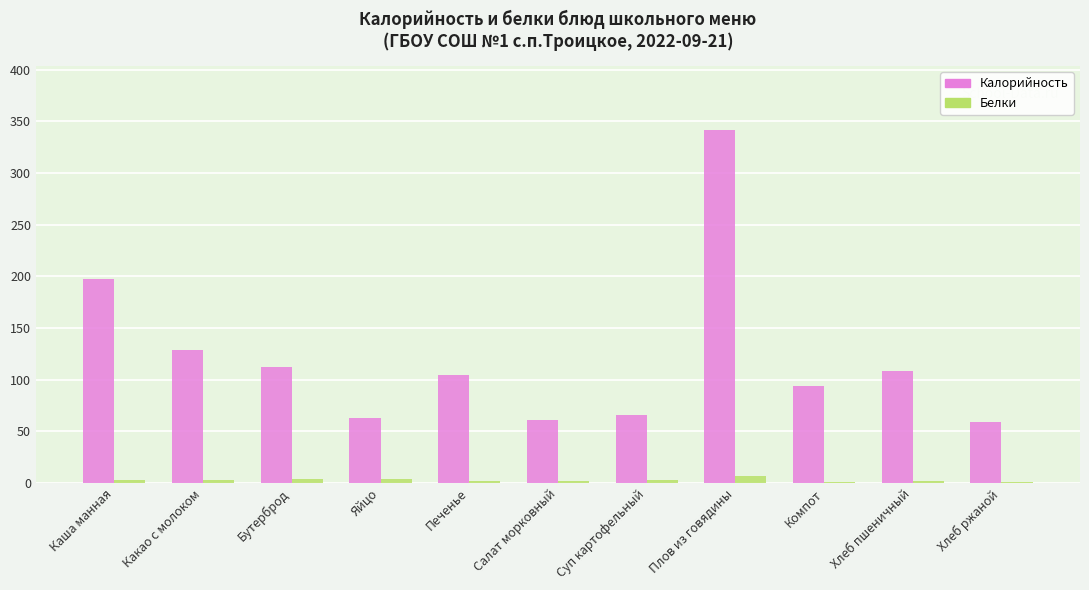

The Белки series shows 4 at Бутерброд. True or false?

True